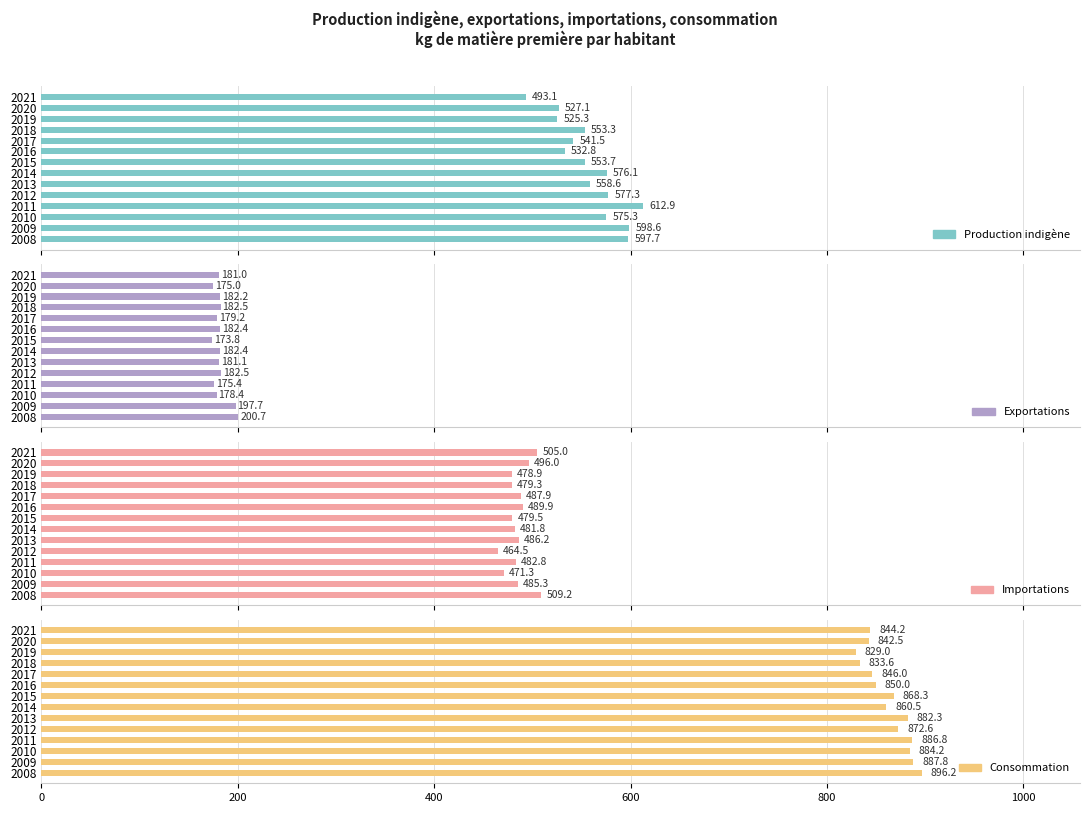

Between 2011 and 2021, which series saw the biggest shift?

Production indigène